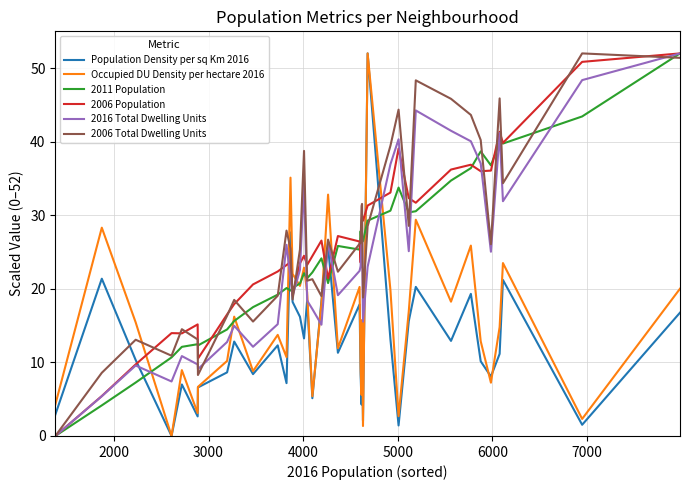

What is the greatest value displayed?

52.0